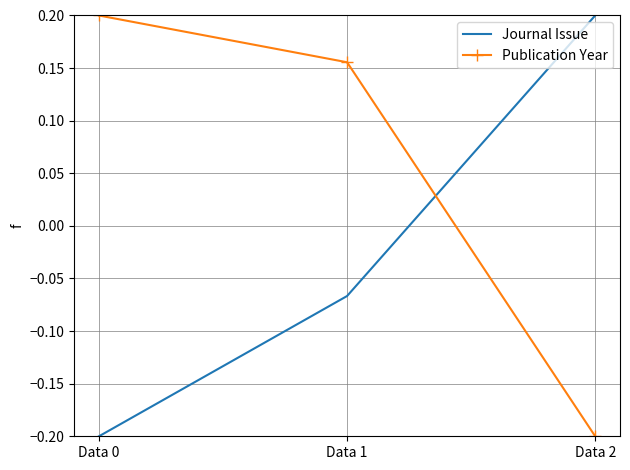

How many categories are shown in the chart?

3